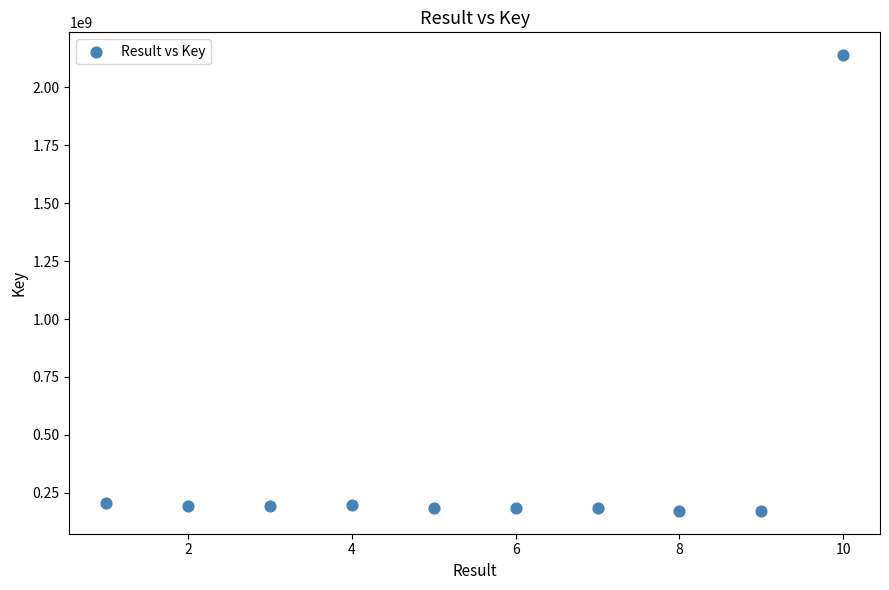

What is the range of Y values (max minus min)?

1968598762